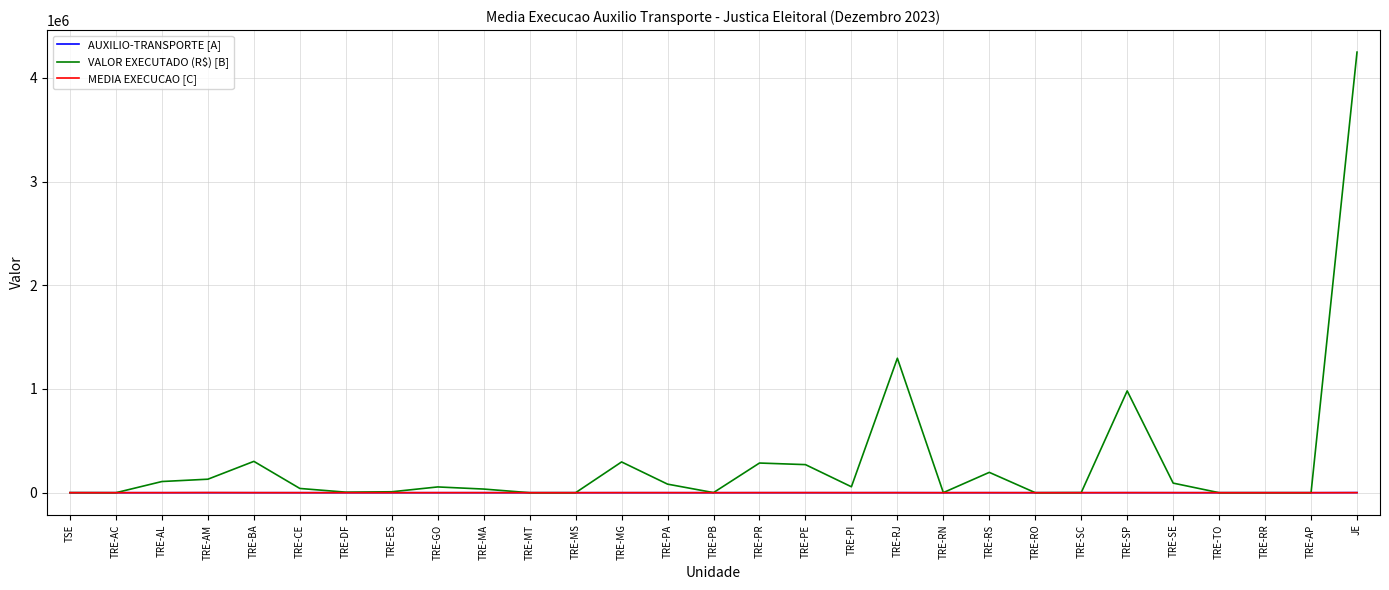

What is the difference between the highest and lowest values at TSE?

772.9